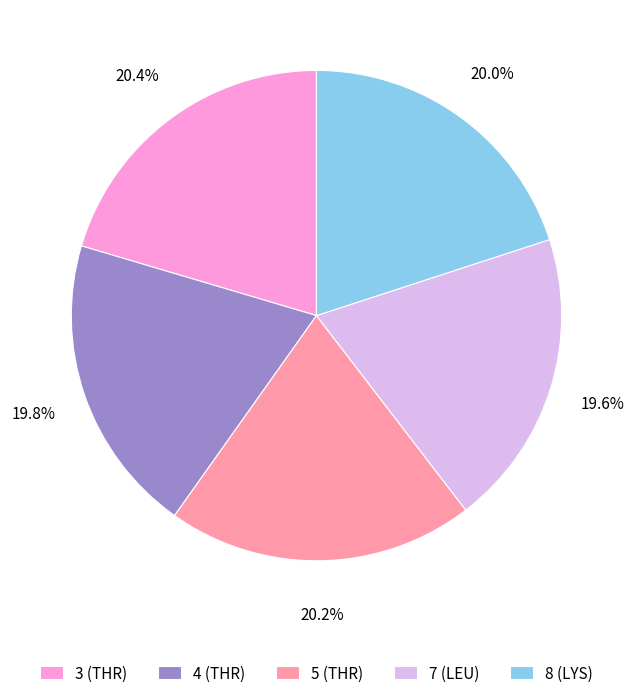

Does 4 (THR) represent more than half of the total?

No